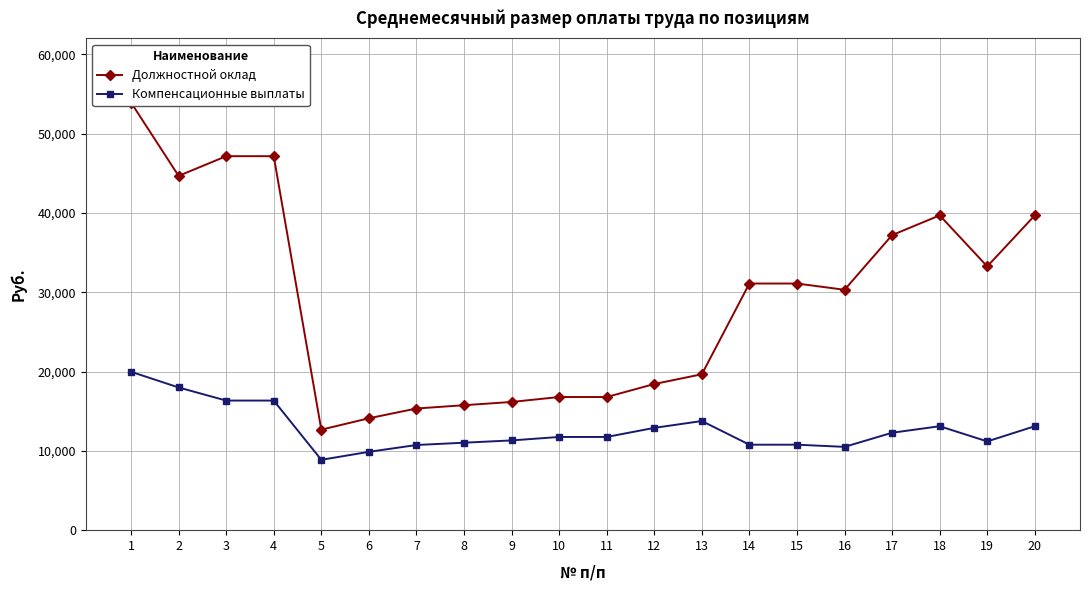

What value does the Компенсационные выплаты series have at 5?

8873.2